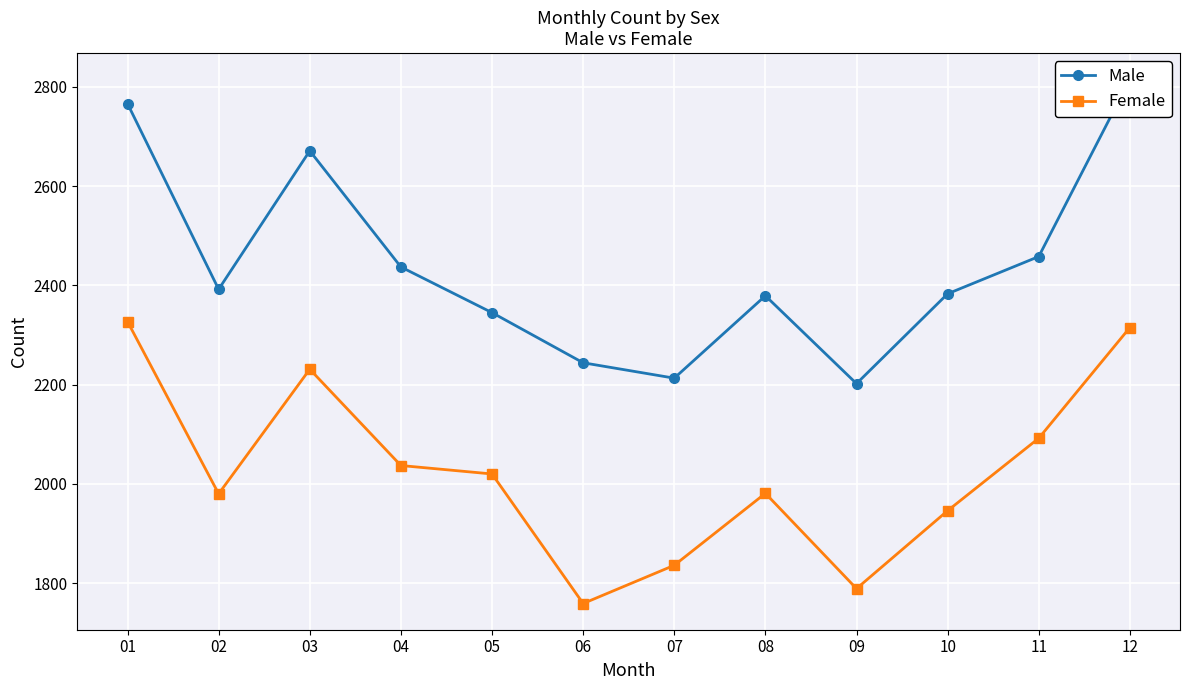

True or false: Female and Male intersect in this chart.

False